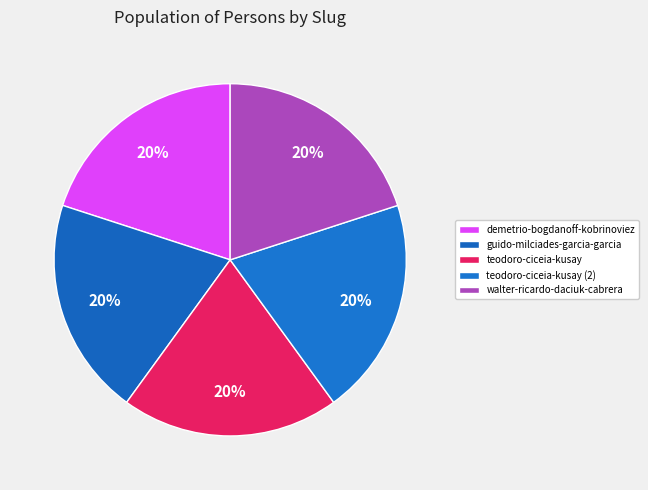

True or false: teodoro-ciceia-kusay (2) accounts for 20% of the total.

True